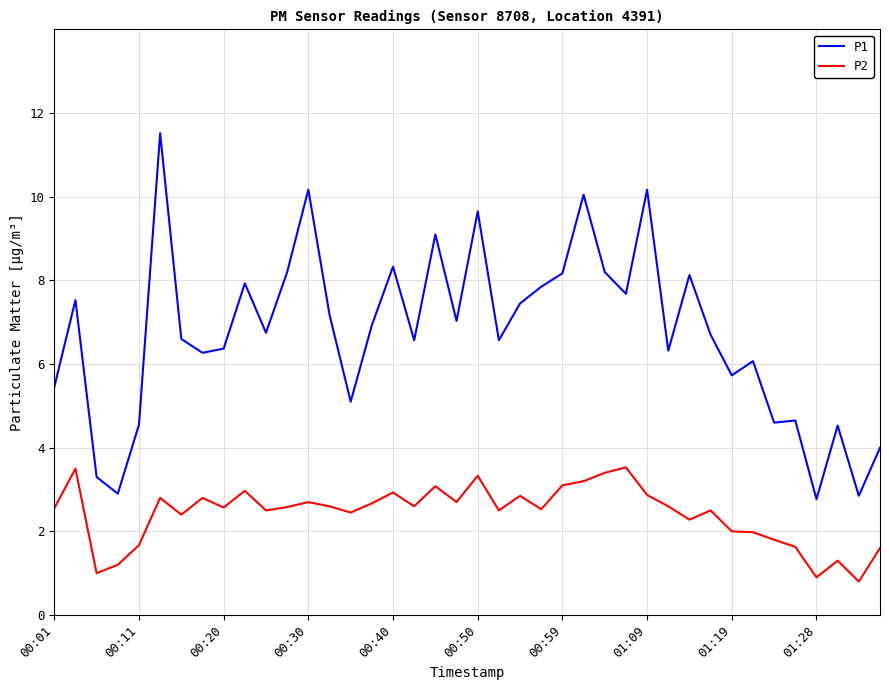

True or false: P2 and P1 intersect in this chart.

False